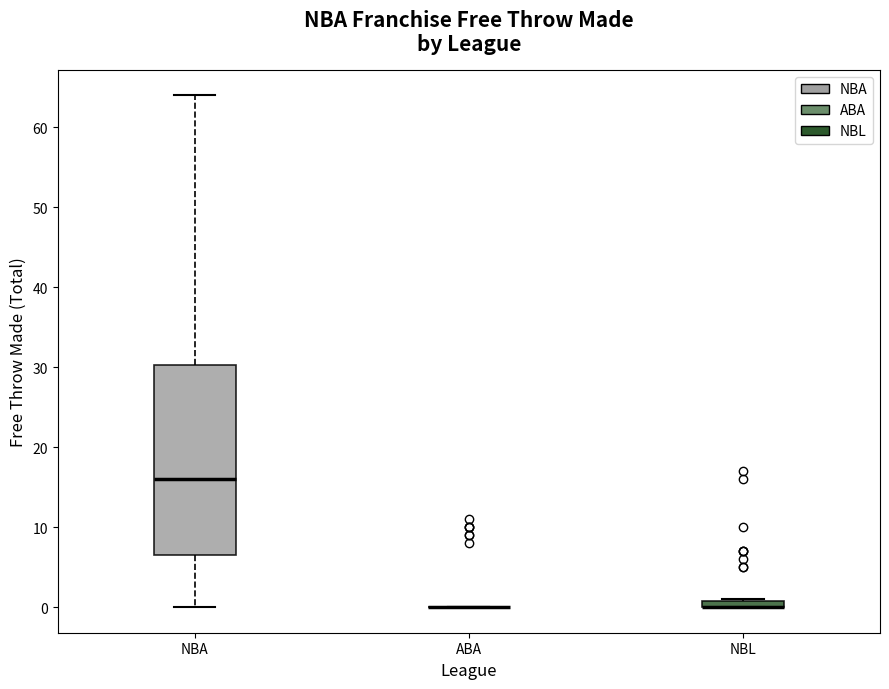

Where is the lower edge of the box for NBL on the y-axis? The values are not printed on the chart, so give them approximately, as read against the axis.

0